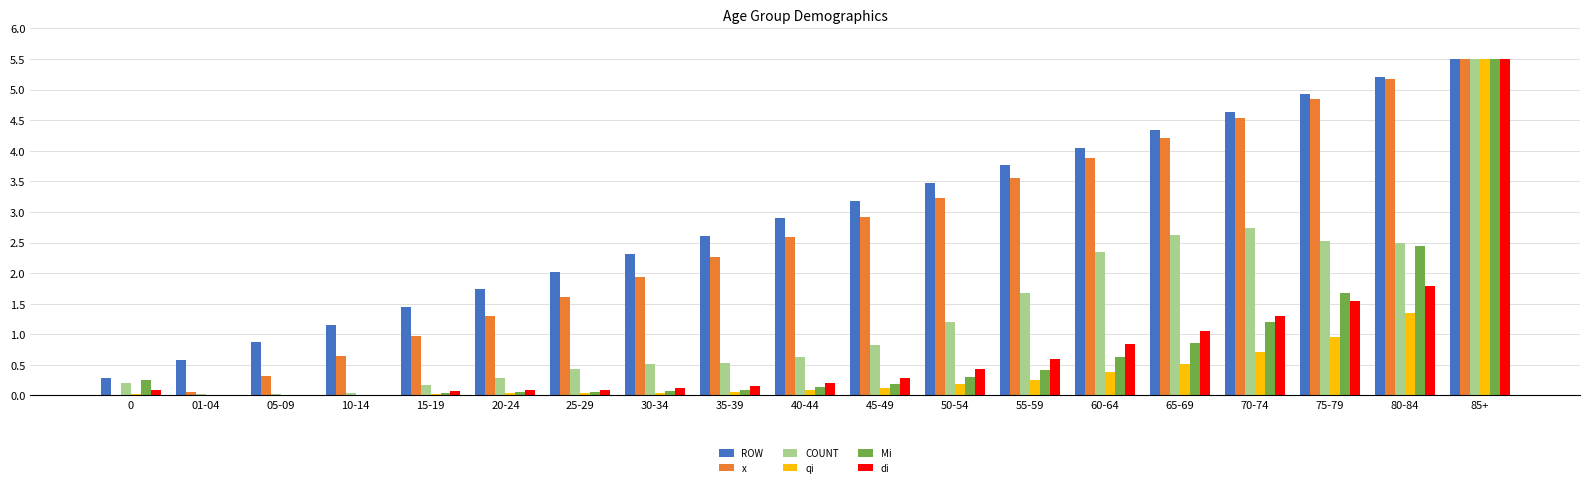

Does the chart contain stacked bars?

No